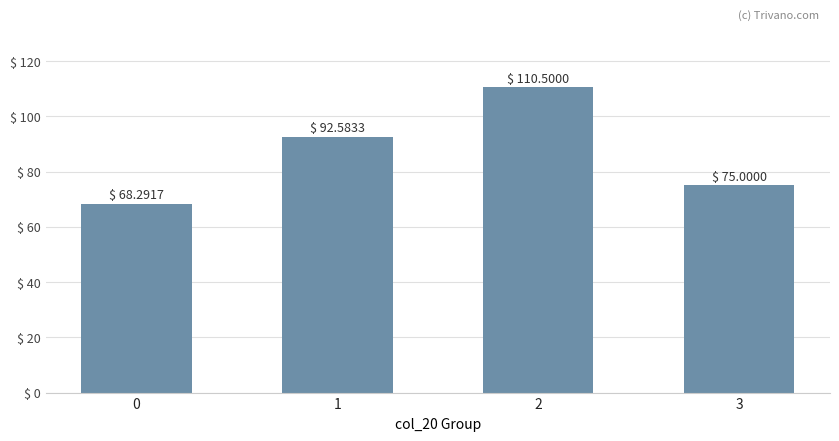

What is the maximum value shown in the chart?

110.5